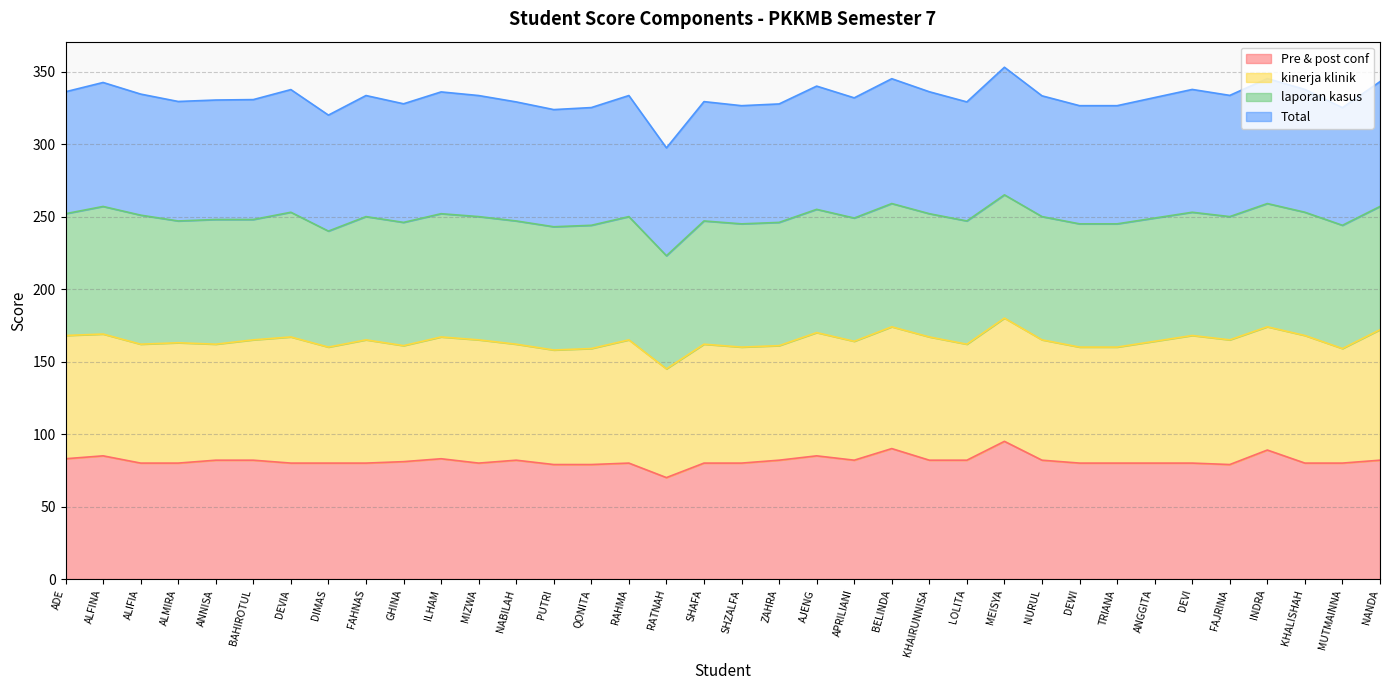

Which series has the largest total across all categories?

Total